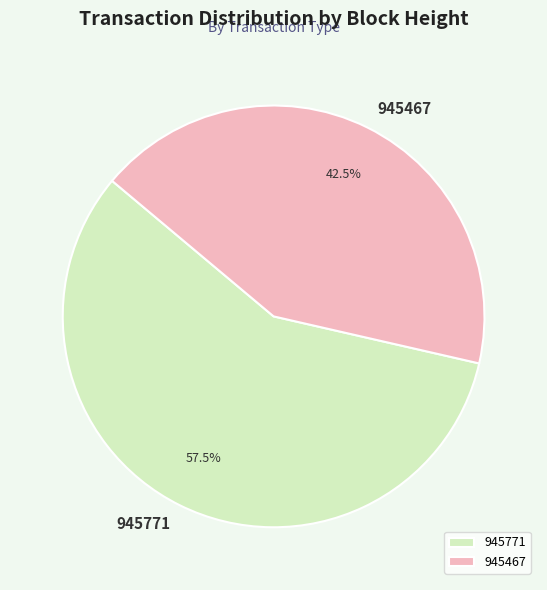

Between 945771 and 945467, which is larger?

945771